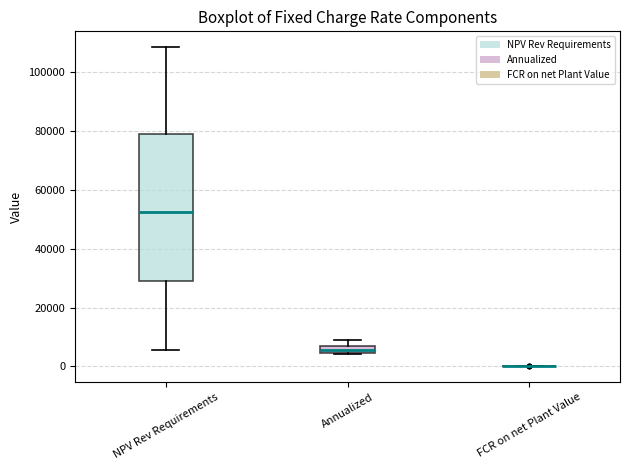

Which box is the tallest, from its lower edge to its upper edge?

NPV Rev Requirements